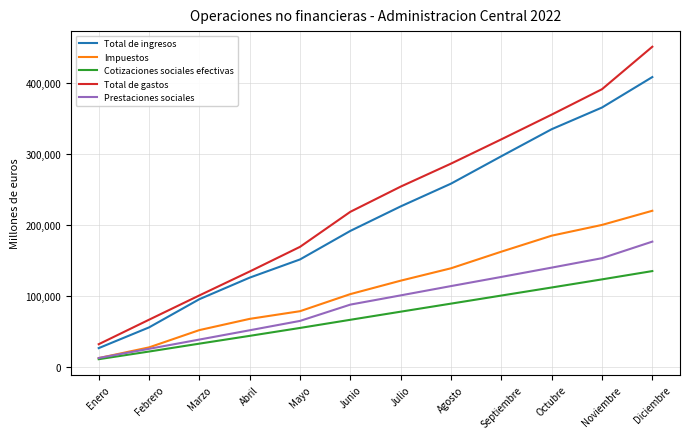

At which category is the sum across all series the highest?

Diciembre